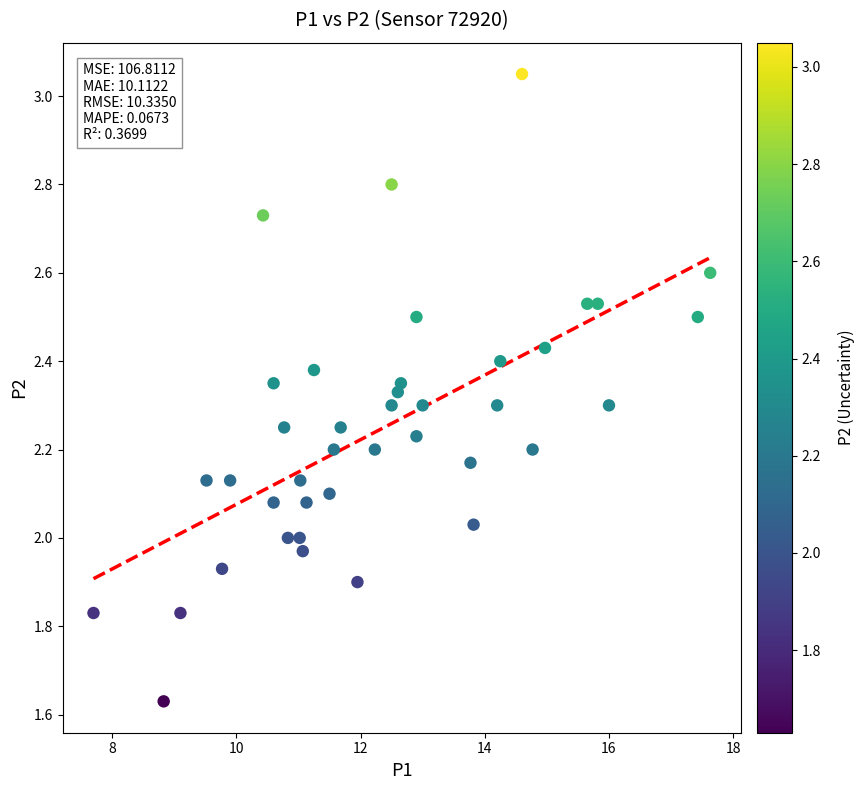

What is the range of X values (max minus min)?

9.9